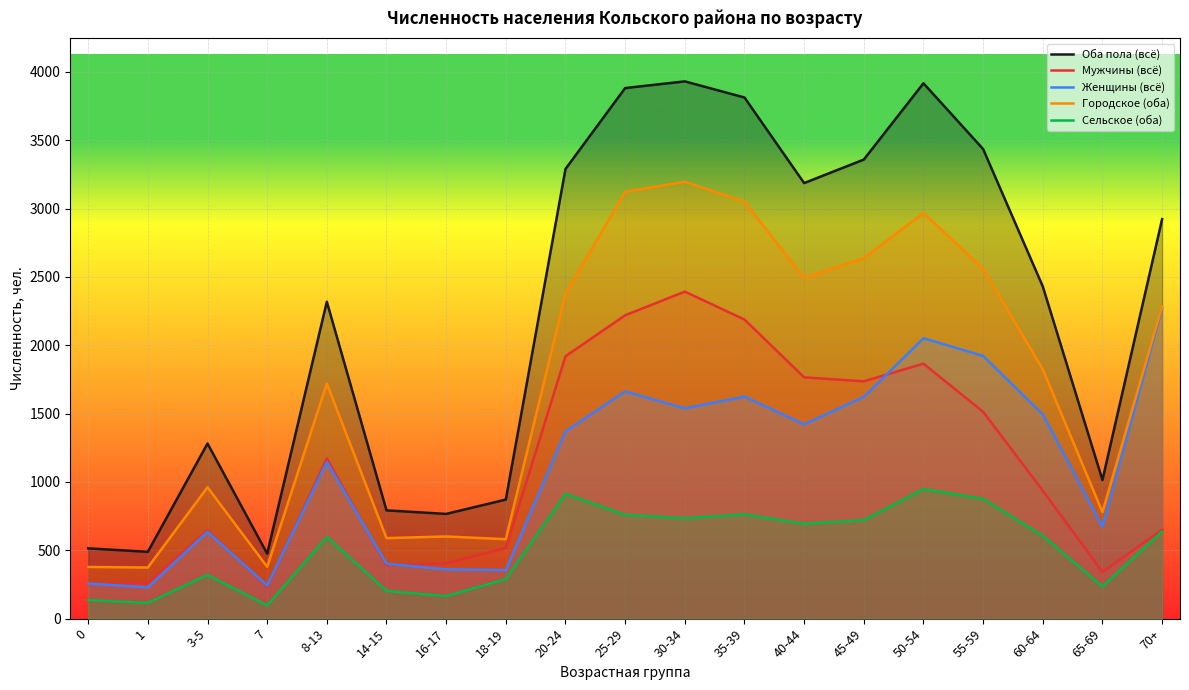

What is the value of the Сельское (оба) point at the 18th from the left?

235